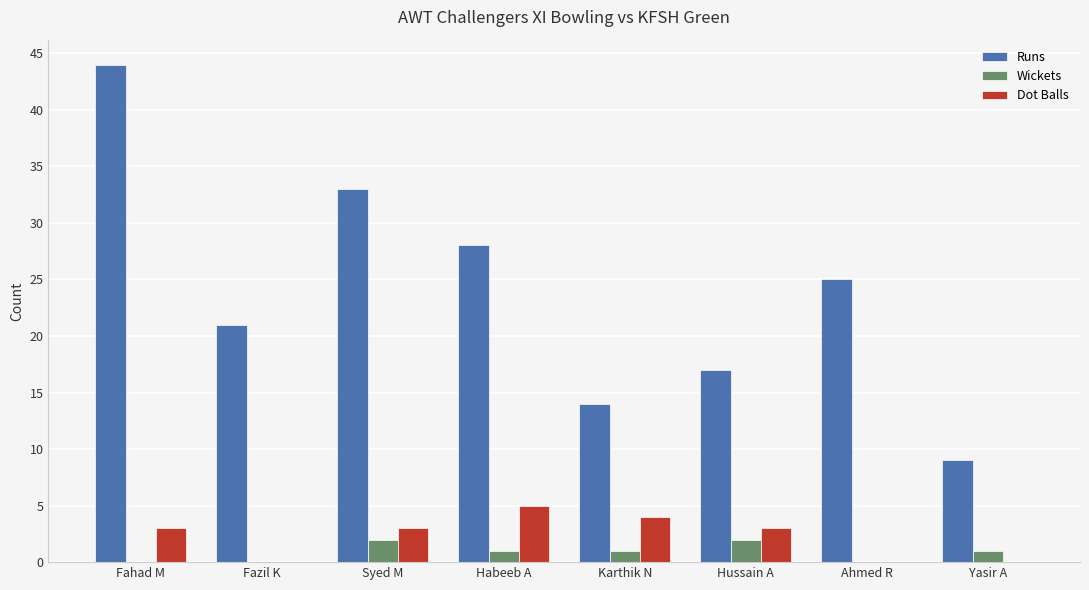

Which series has the widest spread of values?

Runs